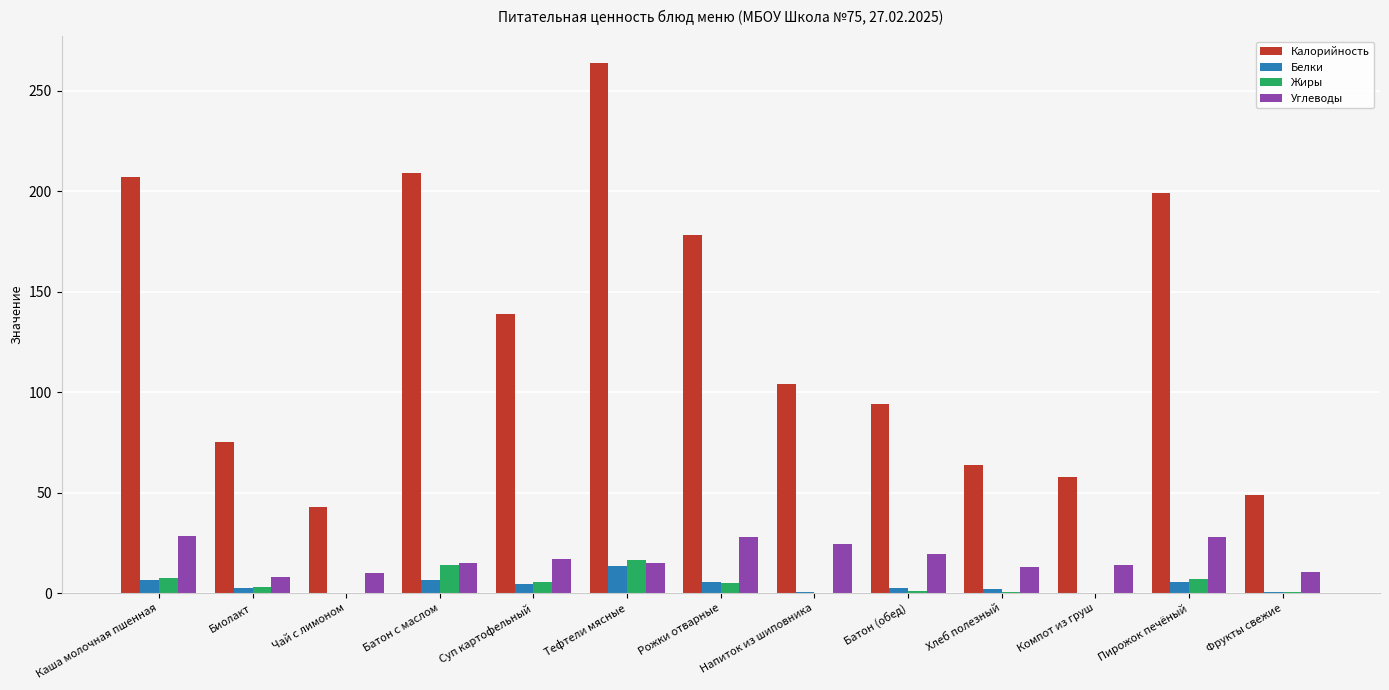

At which label does Жиры first exceed 3?

Каша молочная пшенная